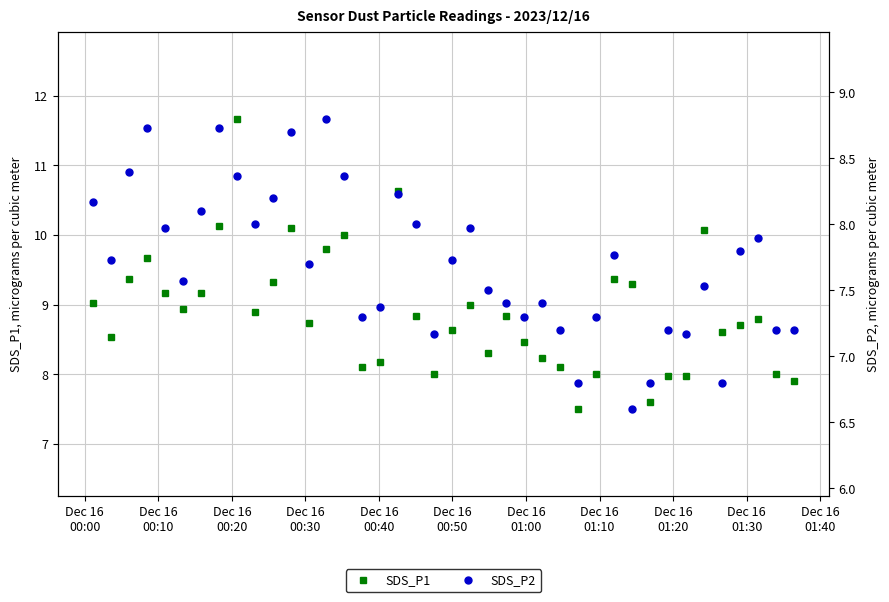

What is the value of the SDS_P1 point at the 17th from the left?

8.2